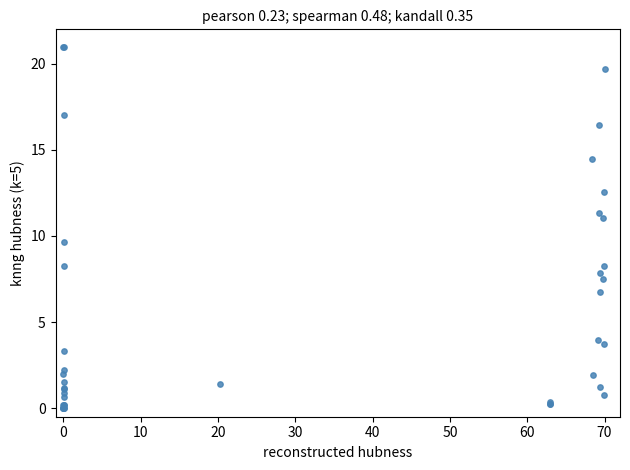

What Y value in the scatter plot is closest to 10?

9.6